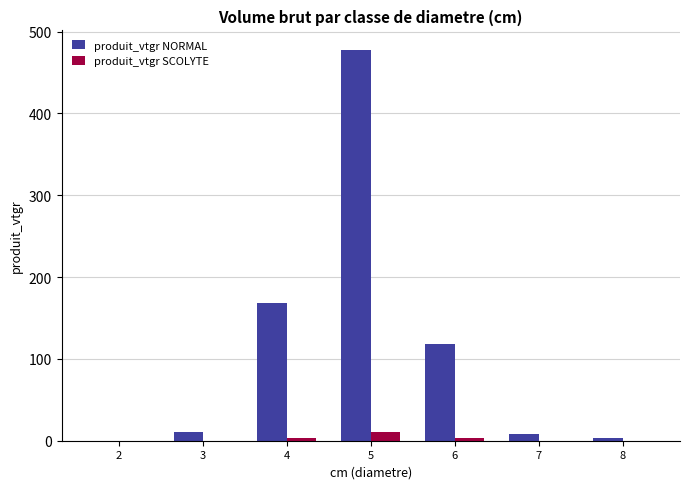

The value of produit_vtgr NORMAL at 5 is 477.7. True or false?

True